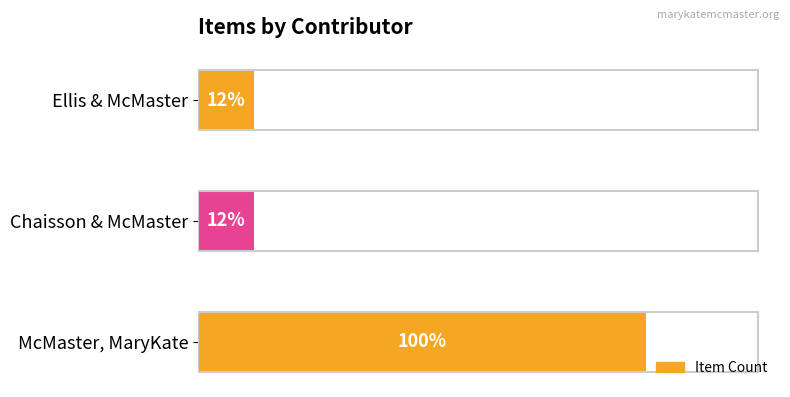

List the labels in order of value, smallest first.

Chaisson & McMaster, Ellis & McMaster, McMaster, MaryKate